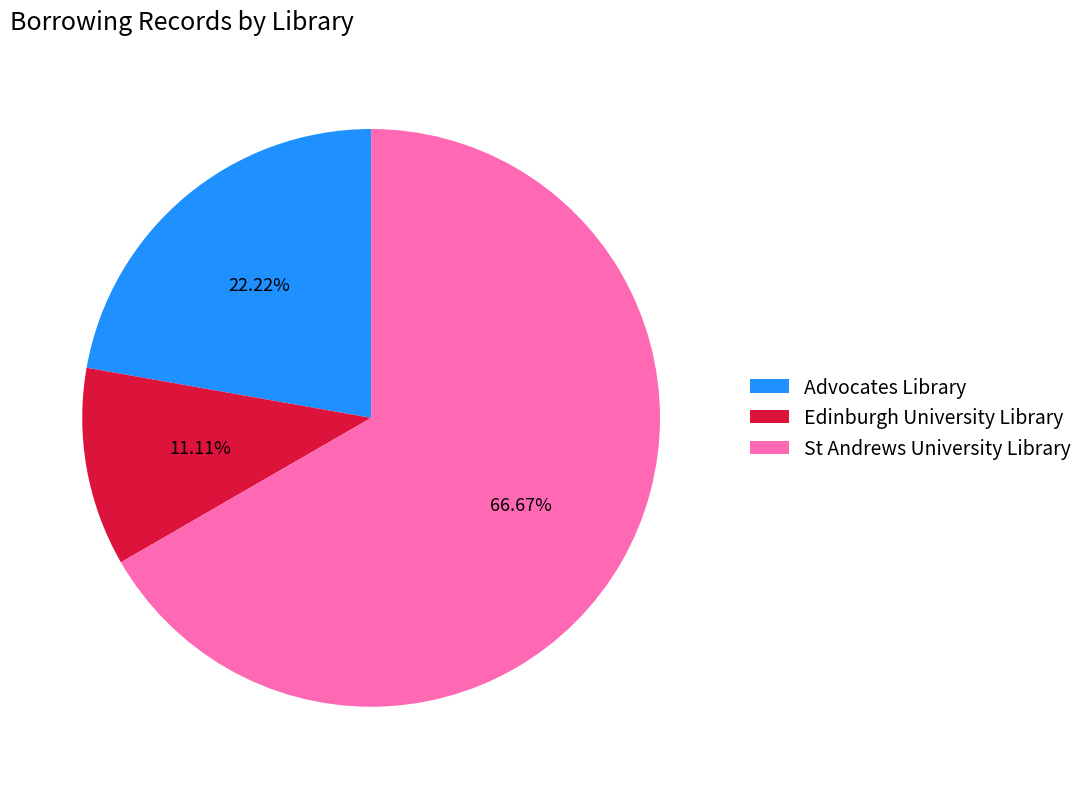

How many segments does this pie chart have?

3